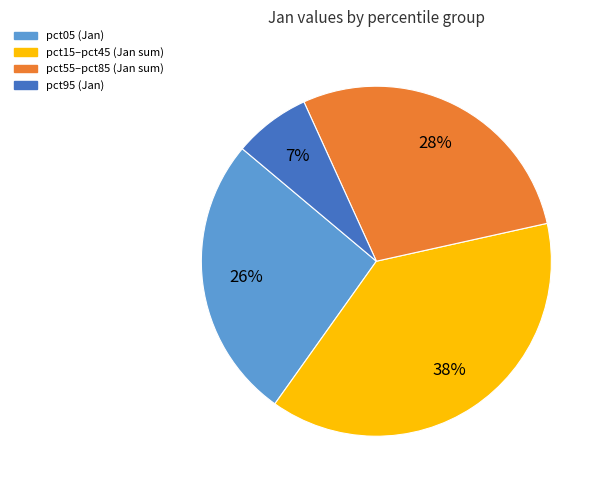

To the nearest percent, what is the difference between the largest and smallest slice percentages?

31%